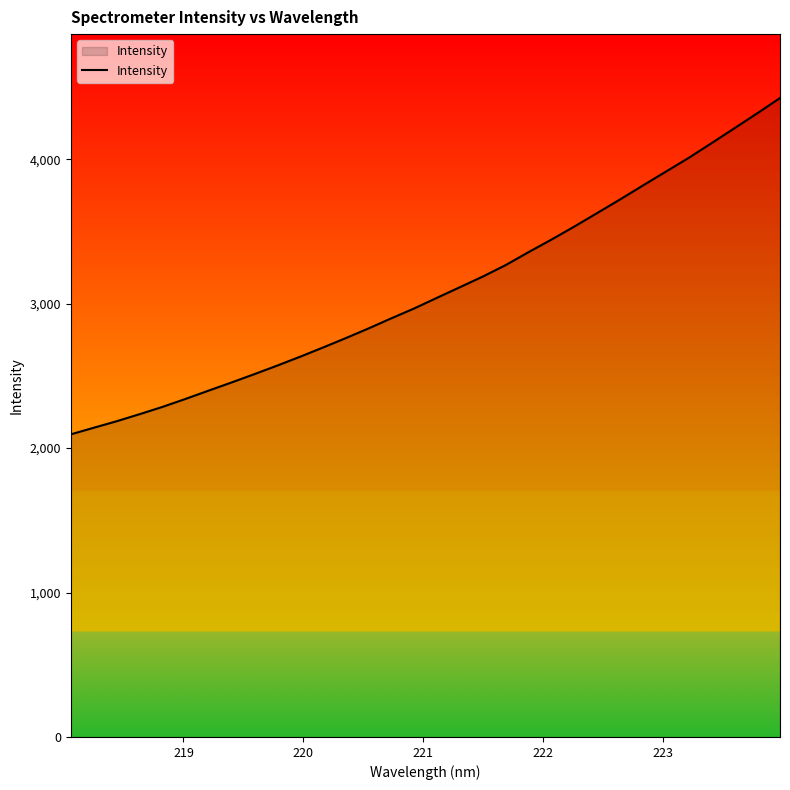

What is the maximum value shown in the chart?

4424.5